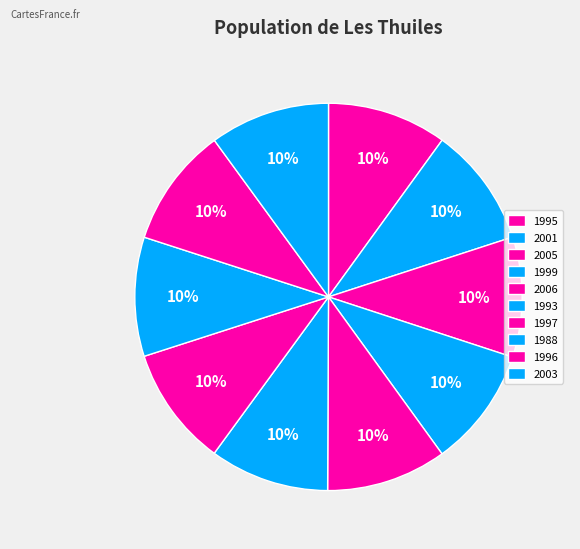

To the nearest percent, what percentage of the pie is 2006?

10%